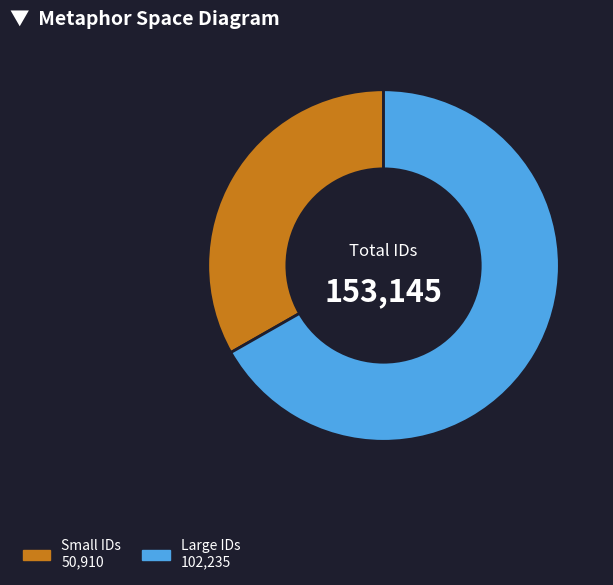

What is the ratio of the value at Small IDs 50,910 to the value at Large IDs 102,235?

0.5